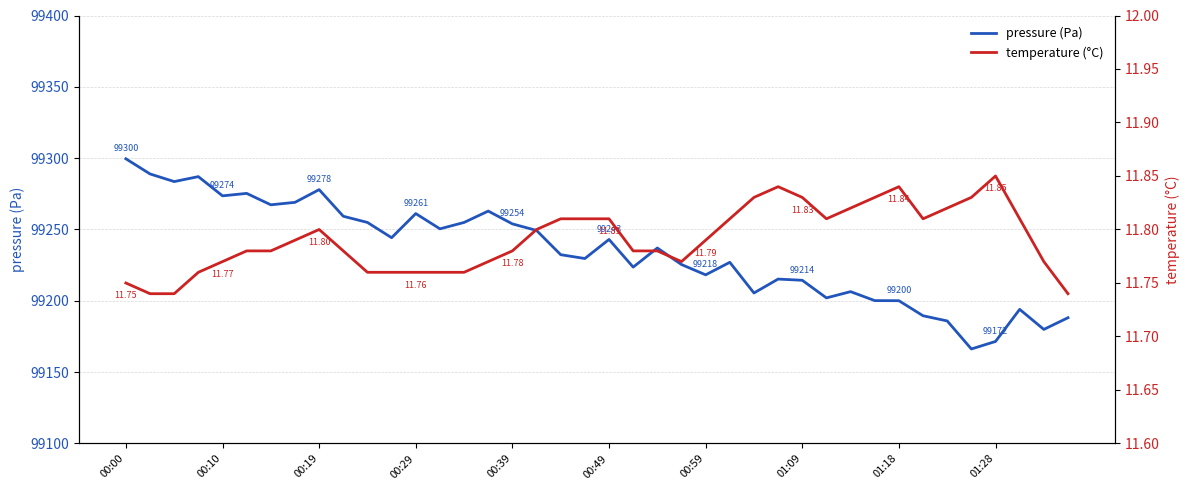

At which label does pressure (Pa) reach its peak?

00:00